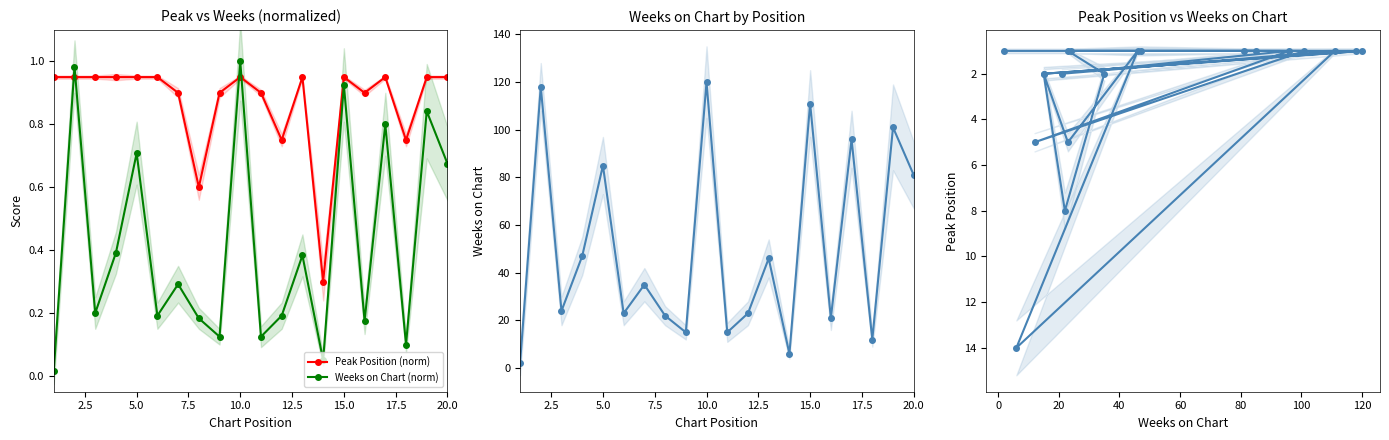

Does the chart have visible grid lines?

No